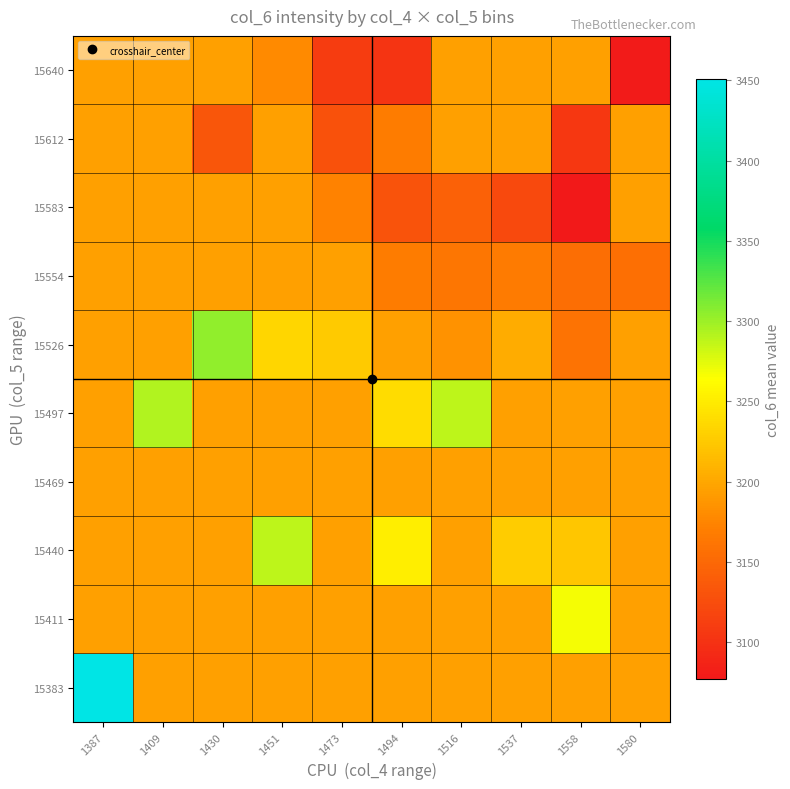

What is the spread (max minus min) of values at 1494?

149.0